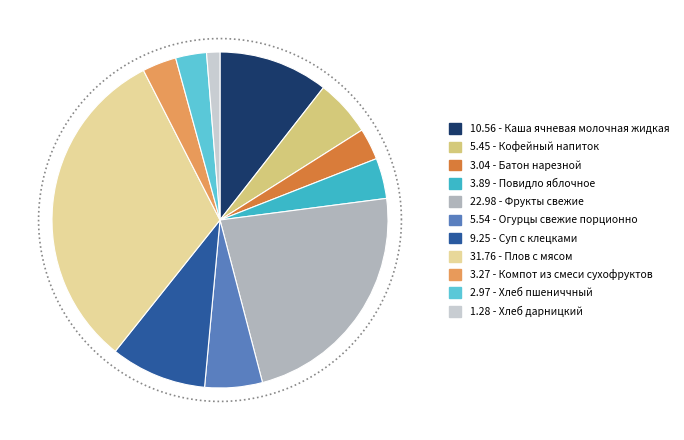

How much of the chart is everything except Компот из смеси сухофруктов?

96.7%